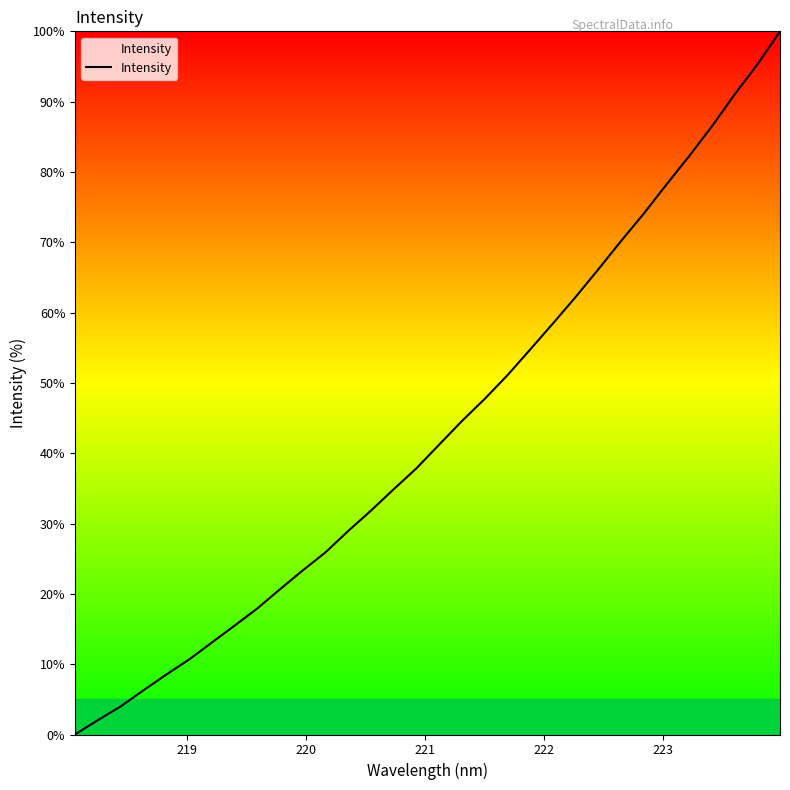

What is the difference between the maximum and minimum values?

100.0